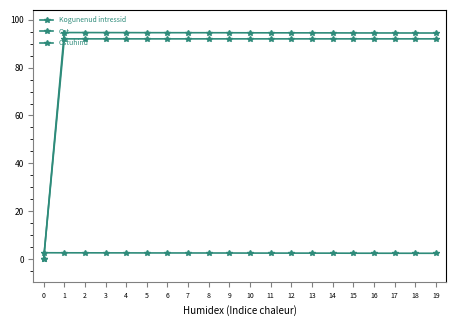

Reading right to left, extract all data points from this chart.

Kogunenud intressid: 2.4	2.5	2.5	2.5	2.5	2.5	2.5	2.5	2.5	2.5	2.6	2.6	2.6	2.6	2.6	2.6	2.6	2.6	2.6	2.7
Ost: 94.4	94.5	94.5	94.5	94.5	94.5	94.5	94.5	94.5	94.5	94.6	94.6	94.6	94.6	94.6	94.6	94.6	94.6	94.6	0.0
Ostuhind: 92.0	92.0	92.0	92.0	92.0	92.0	92.0	92.0	92.0	92.0	92.0	92.0	92.0	92.0	92.0	92.0	92.0	92.0	92.0	0.0